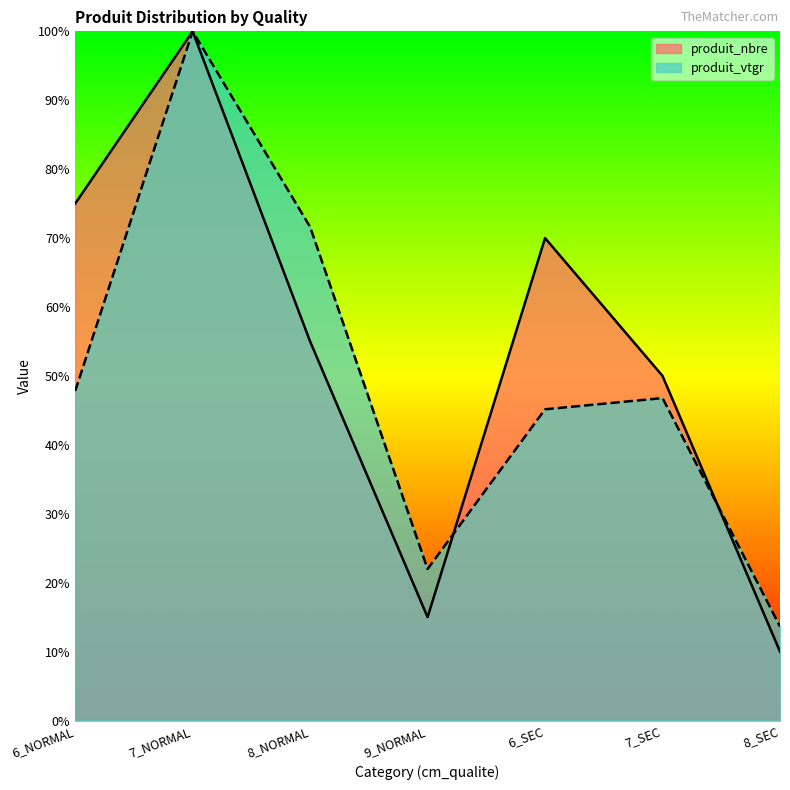

At how many categories does at least one series exceed 26?

5